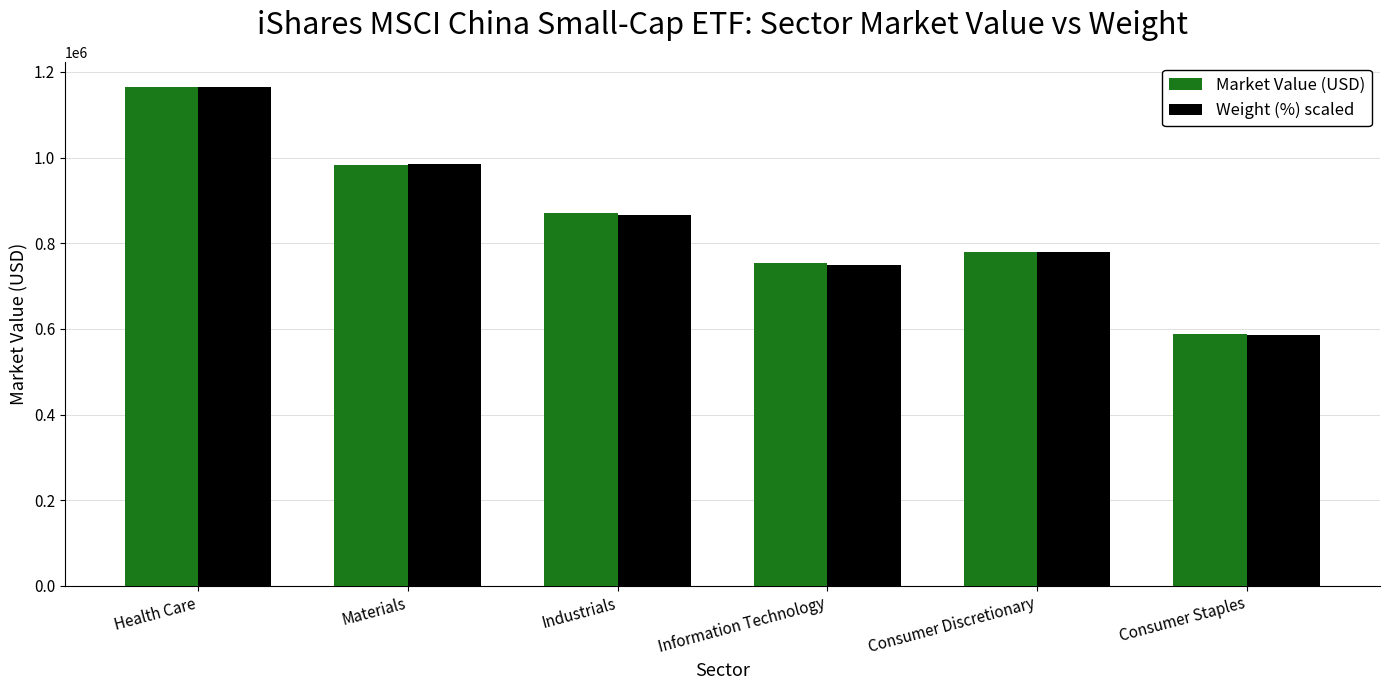

How many values in the Market Value (USD) series exceed 870297?

3